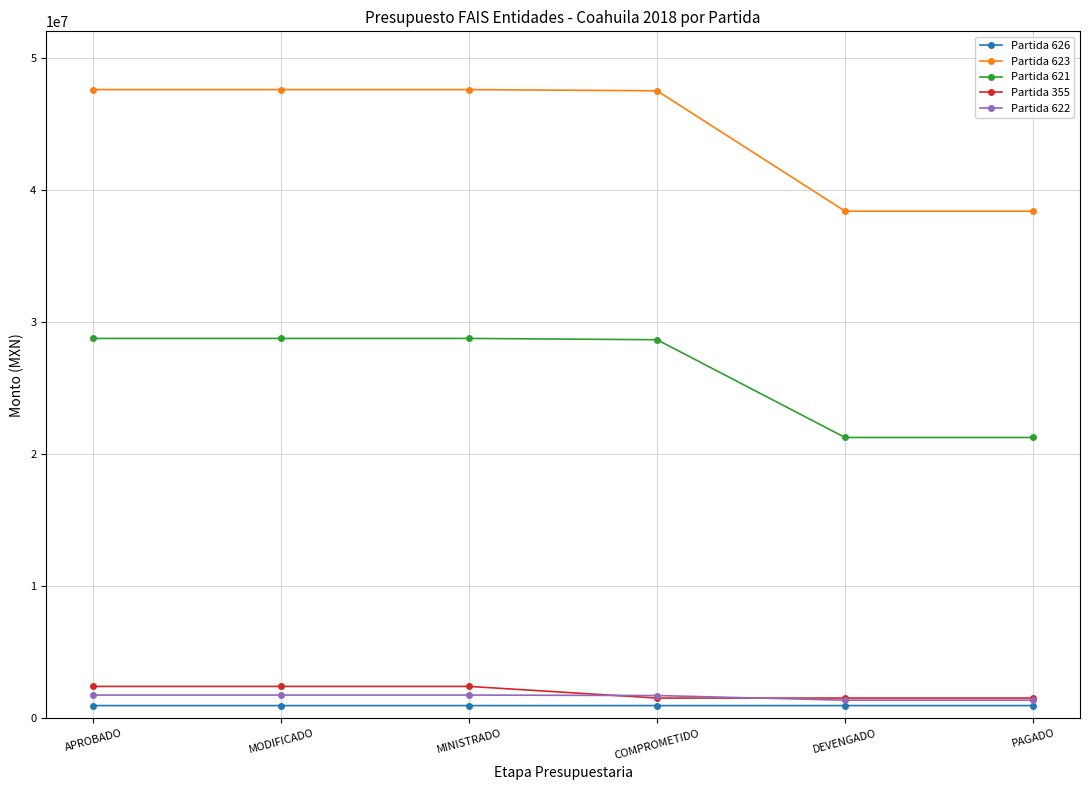

Is it true that Partida 355 equals 2423147.0 at APROBADO?

True